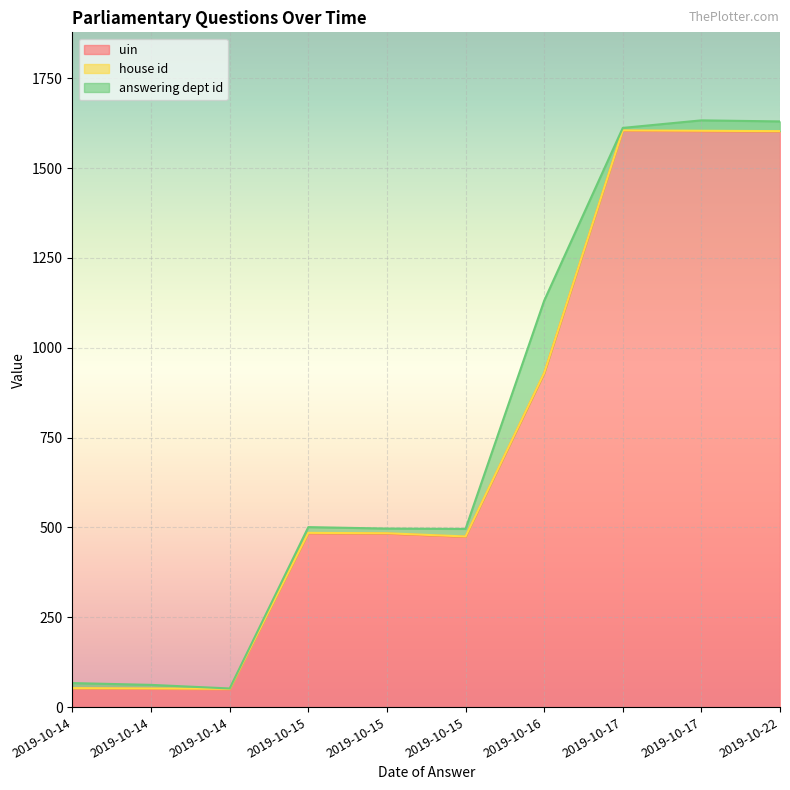

What is the sum of all answering dept id values?

339